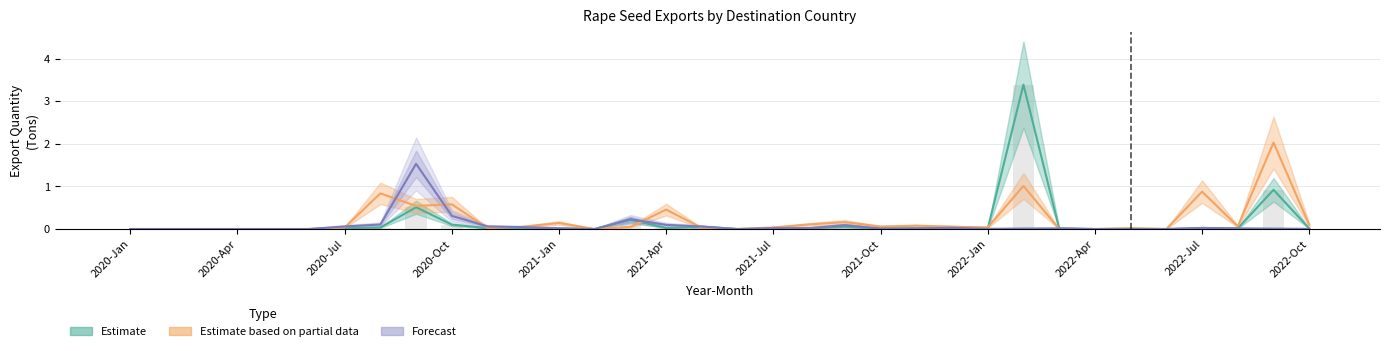

How many groups of bars are there?

34